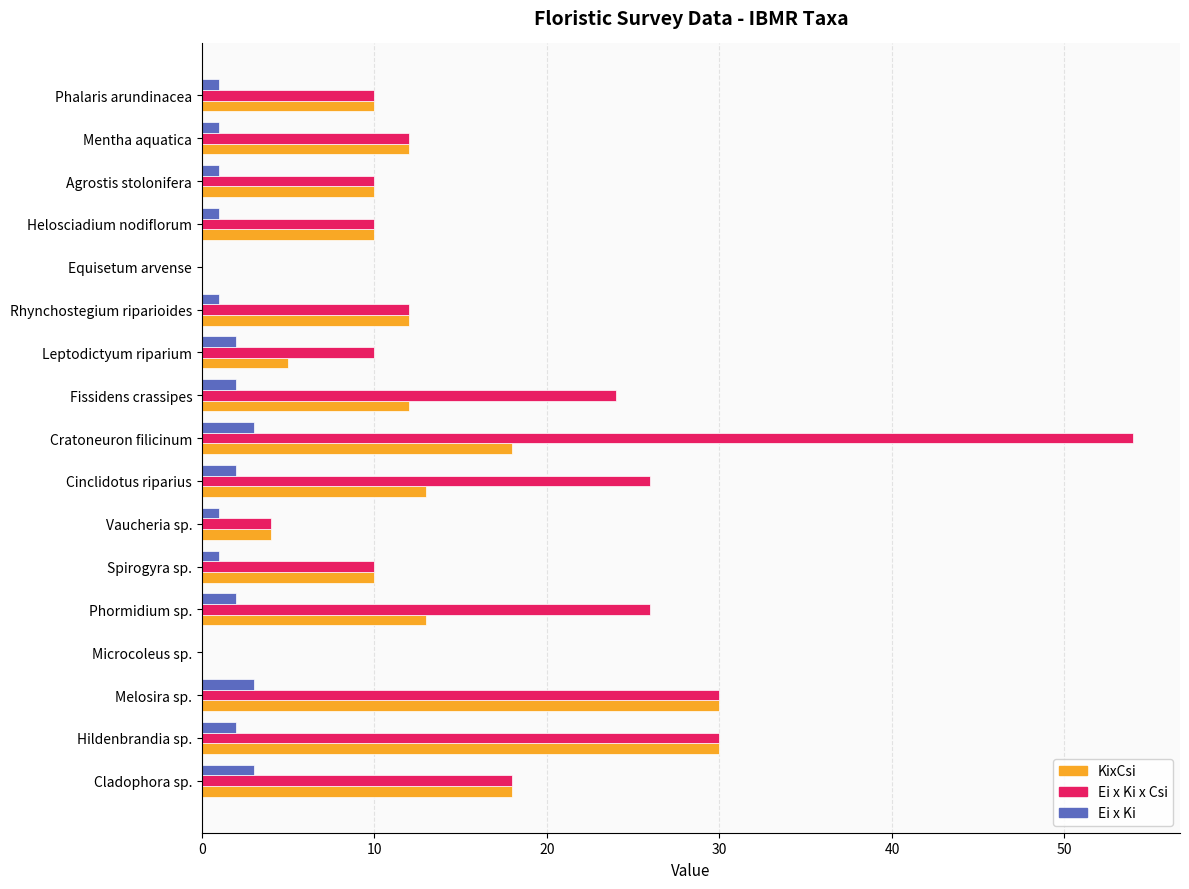

What are all the series names shown in the legend?

KixCsi, Ei x Ki x Csi, Ei x Ki